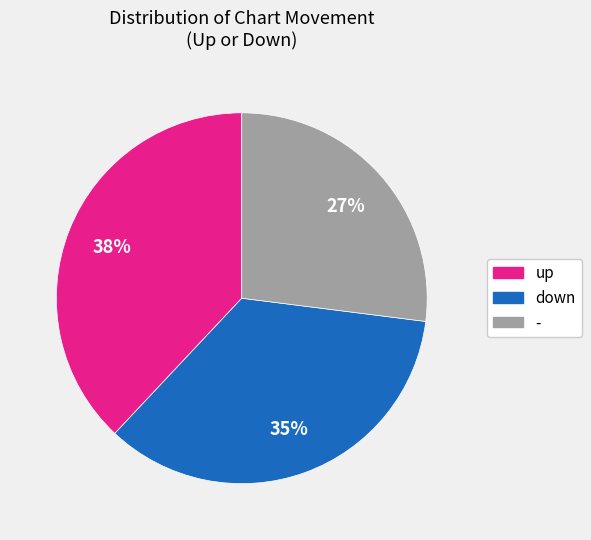

To the nearest percent, what percentage of the pie is up?

38%